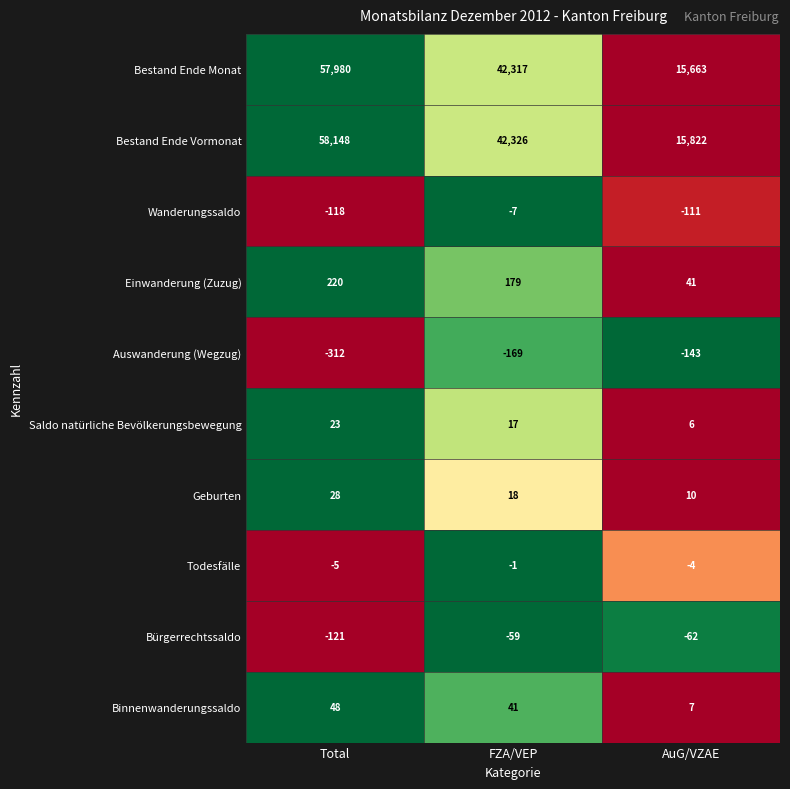

What is the spread (max minus min) of values at AuG/VZAE?

15965